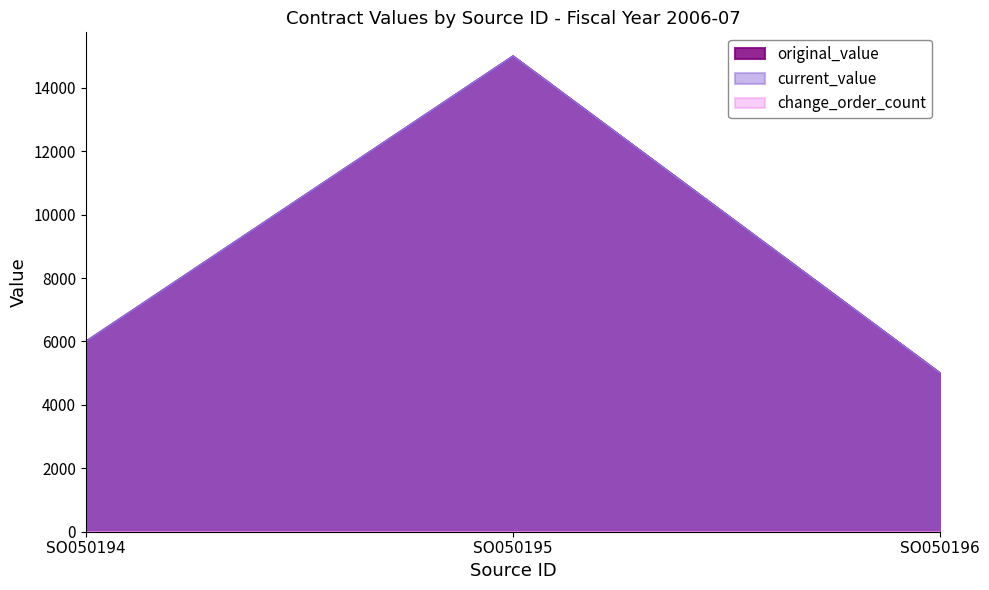

What is the sum of the original_value values at SO050195 and SO050194?

21000